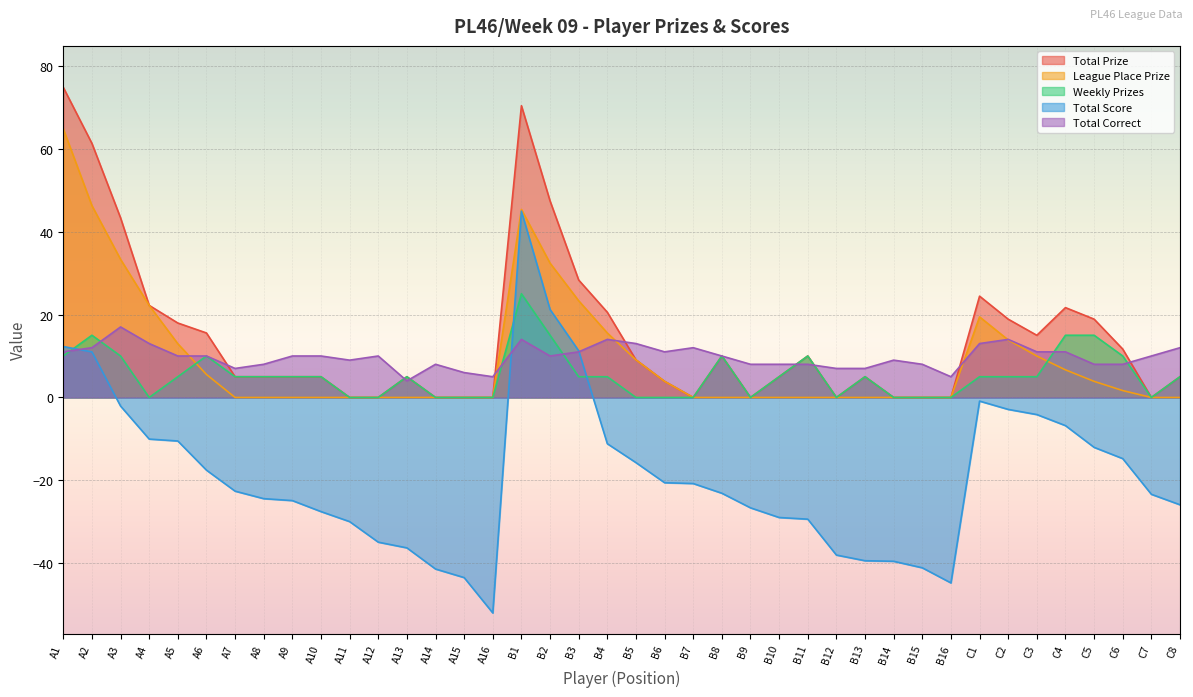

True or false: League Place Prize and Total Score cross at least once.

False